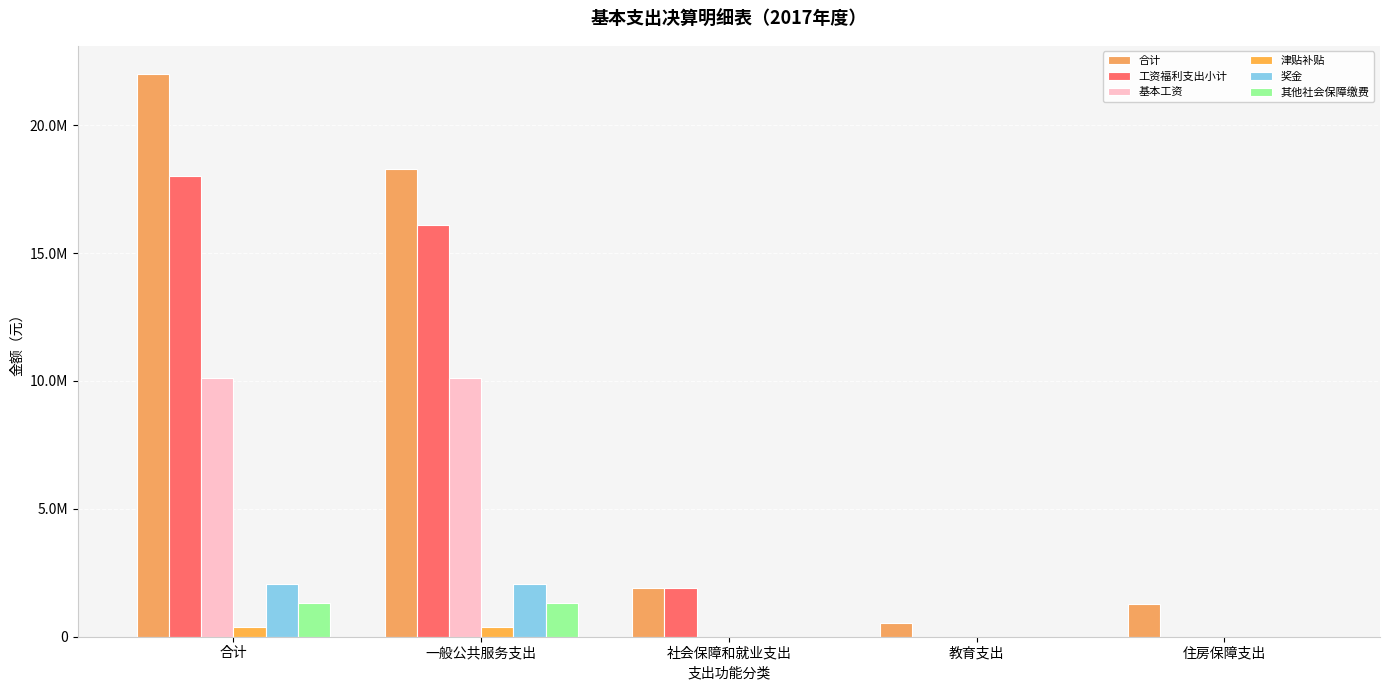

Where is 其他社会保障缴费 nearest to the value 665051?

社会保障和就业支出